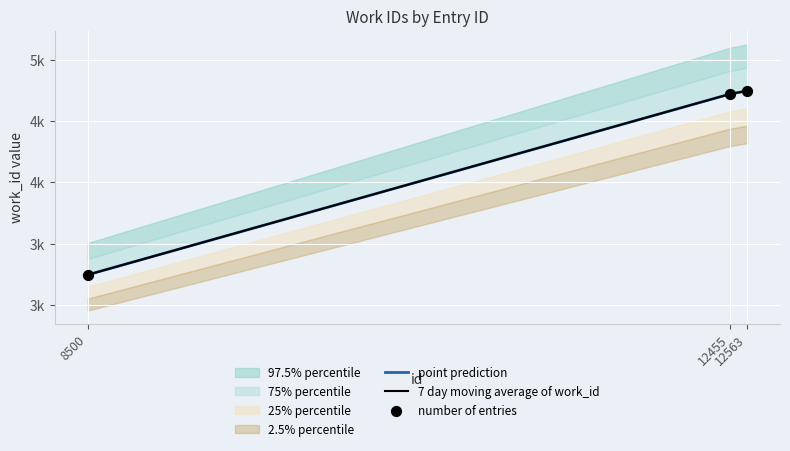

What is the total value across all series at 12455?

14163